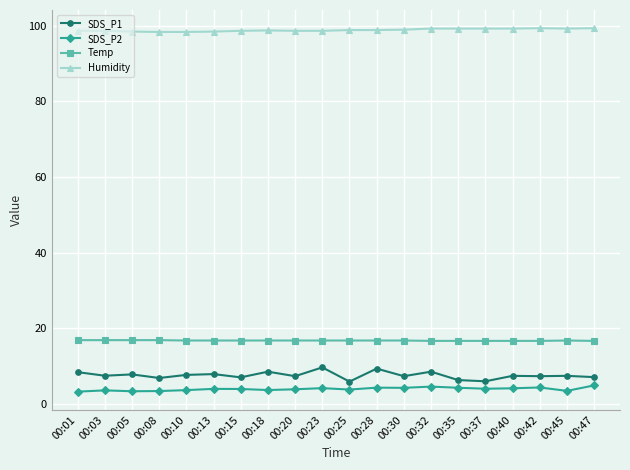

True or false: SDS_P2 has more than 0 points higher than both neighbors.

True